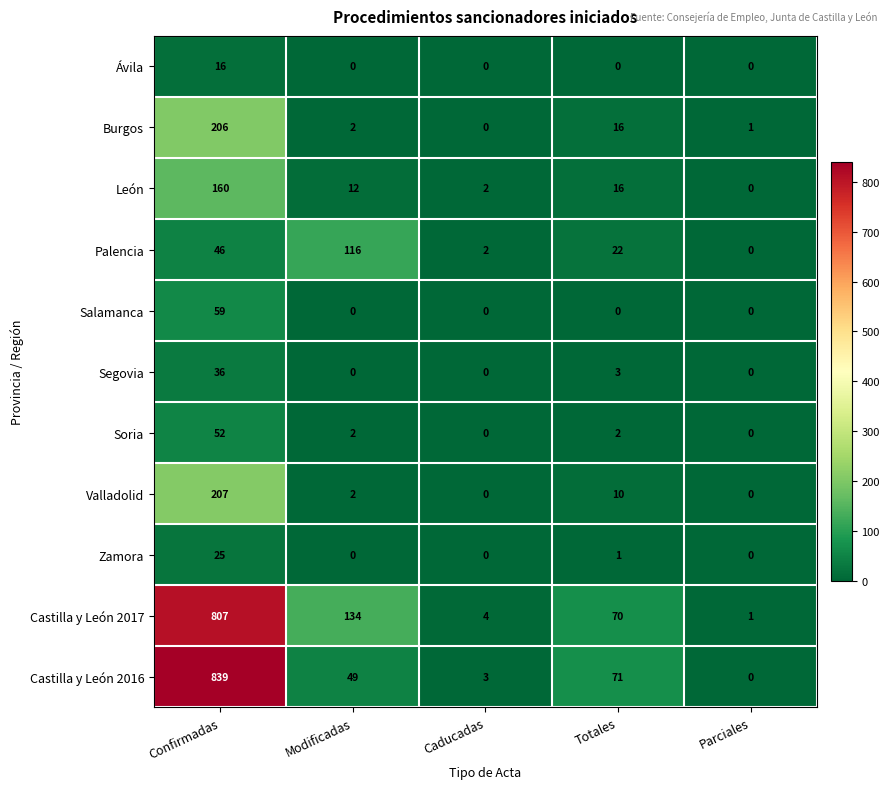

Which series has the largest total across all categories?

Castilla y León 2017